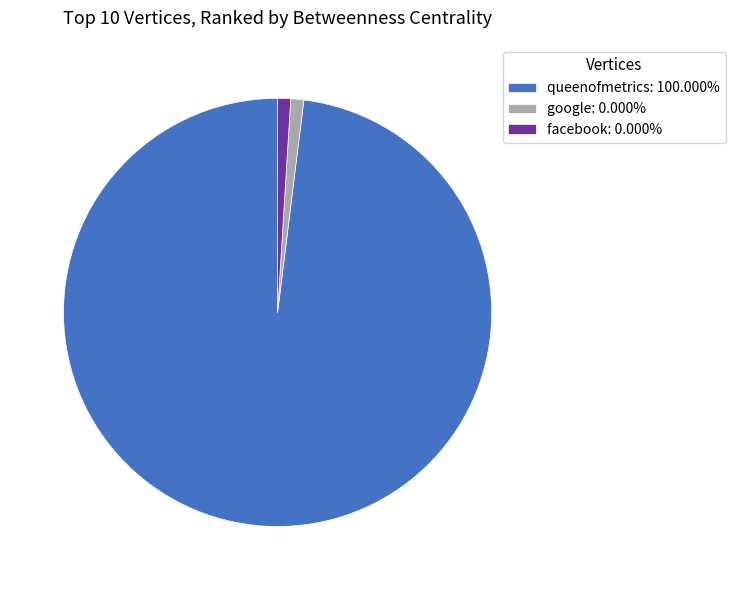

Count the number of slices in the pie.

3